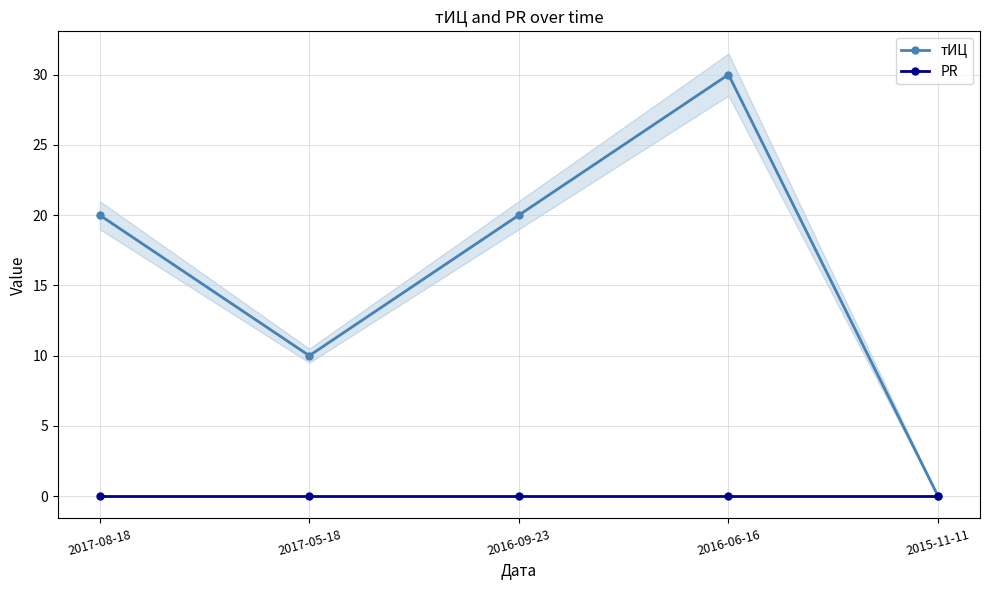

How many data points in тИЦ are less than 20?

2